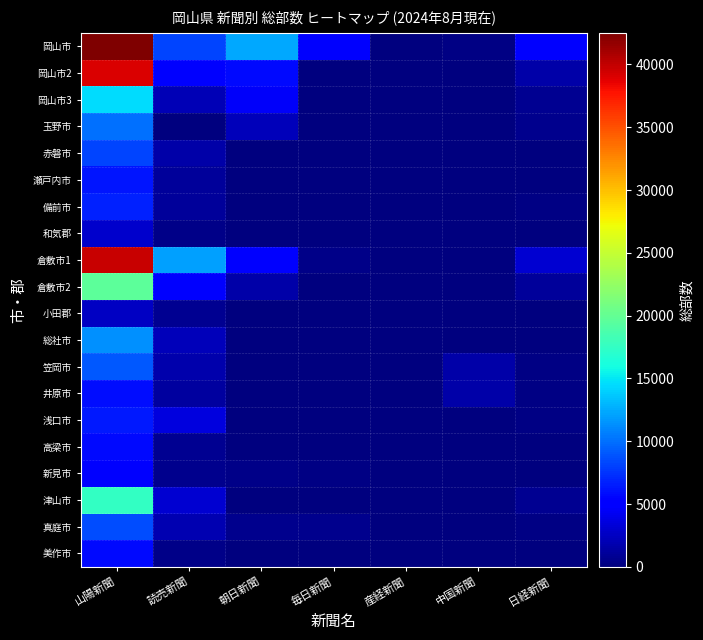

Which series has the largest range (max minus min)?

岡山市